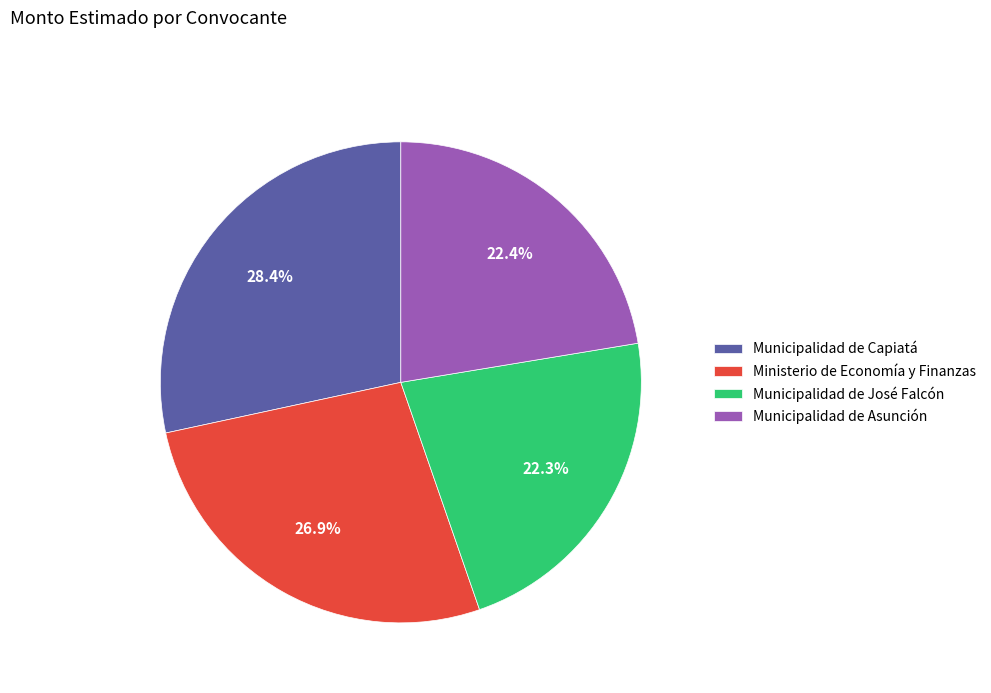

Combined, do Municipalidad de José Falcón and Ministerio de Economía y Finanzas account for over 50%?

No